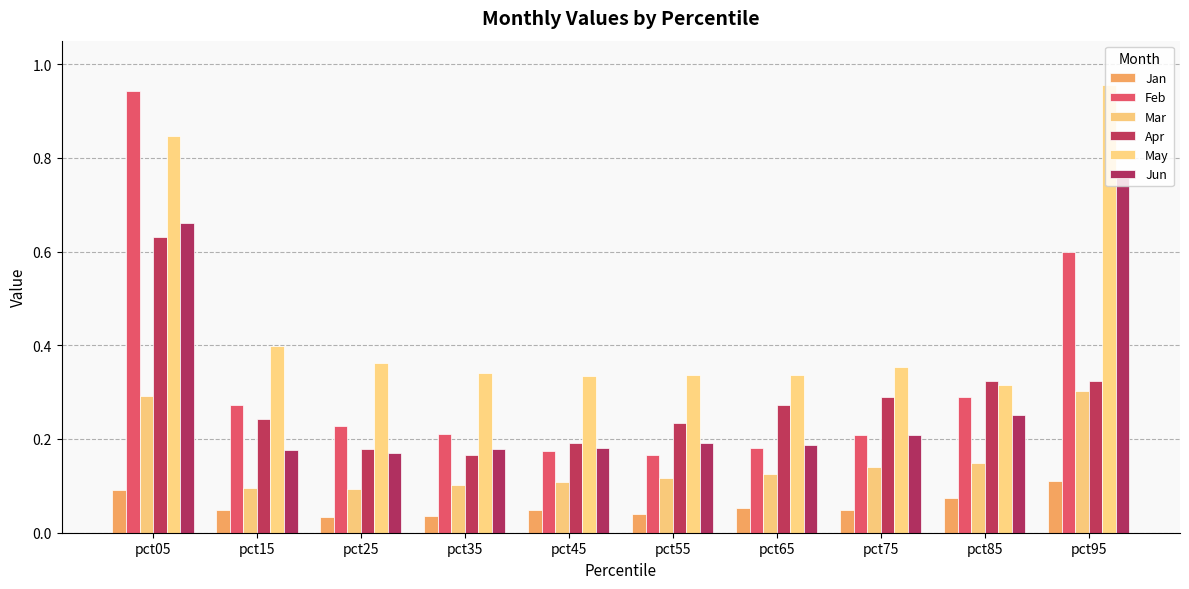

True or false: Feb has a value of 0.2 at pct55.

True